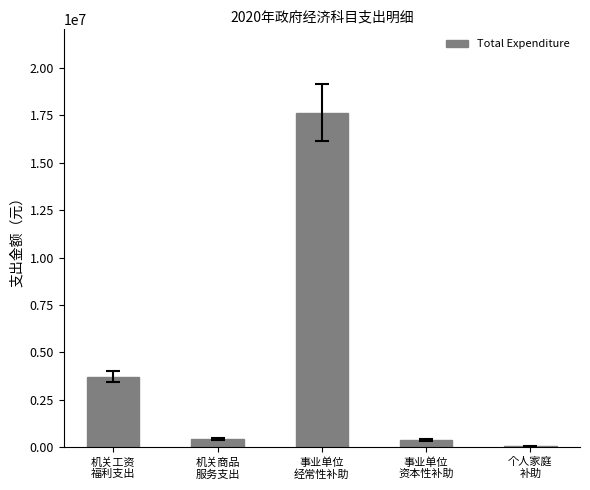

What is the sum of the values at 事业单位
资本性补助 and 机关商品
服务支出?

843400